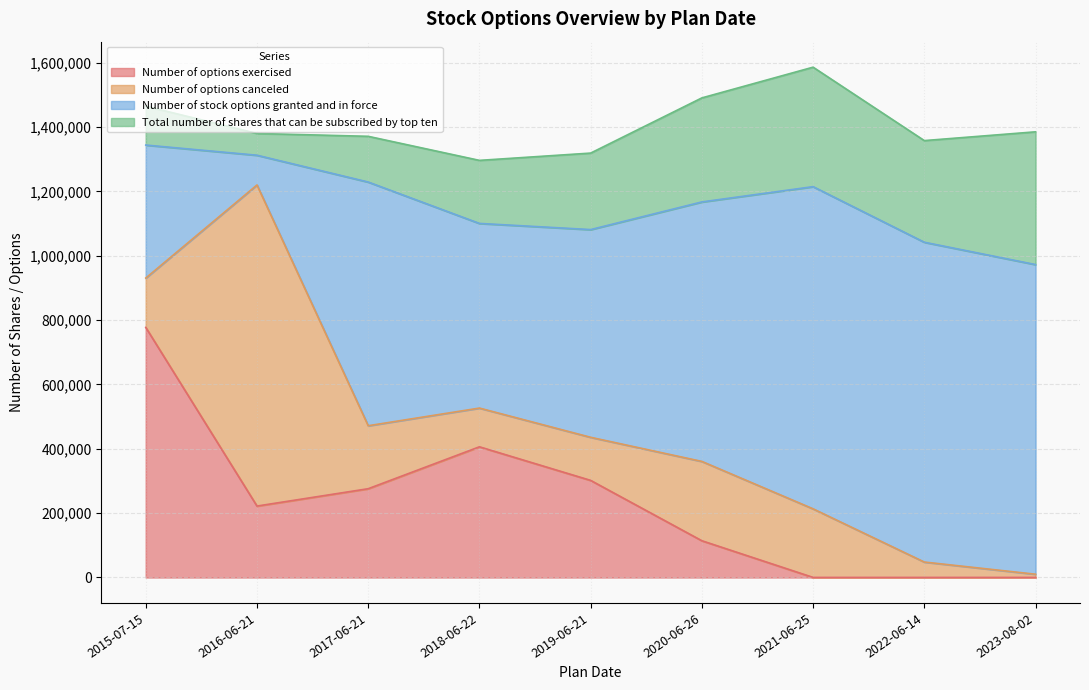

Reading left to right, extract all data points from this chart.

Number of options exercised: 2015-07-15=777159	2016-06-21=221820	2017-06-21=275730	2018-06-22=406000	2019-06-21=301616	2020-06-26=114000	2021-06-25=0	2022-06-14=0	2023-08-02=0
Number of options canceled: 2015-07-15=153421	2016-06-21=998120	2017-06-21=195800	2018-06-22=120400	2019-06-21=133953	2020-06-26=246600	2021-06-25=213200	2022-06-14=47800	2023-08-02=9944
Number of stock options granted and in force: 2015-07-15=413420	2016-06-21=92460	2017-06-21=757530	2018-06-22=574000	2019-06-21=645691	2020-06-26=806600	2021-06-25=1001500	2022-06-14=994100	2023-08-02=962564
Total number of shares that can be subscribed by top ten: 2015-07-15=120942	2016-06-21=67680	2017-06-21=142100	2018-06-22=196000	2019-06-21=237768	2020-06-26=323400	2021-06-25=371400	2022-06-14=316000	2023-08-02=412650